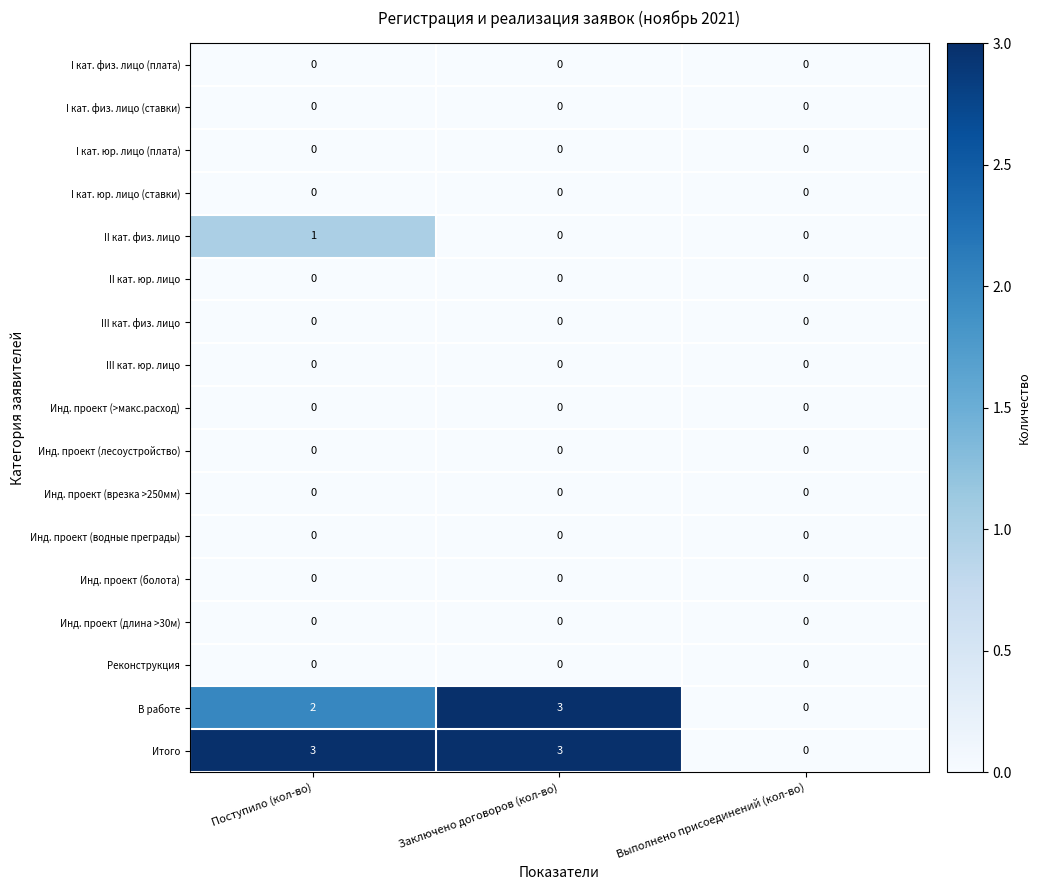

What is the greatest value displayed?

3